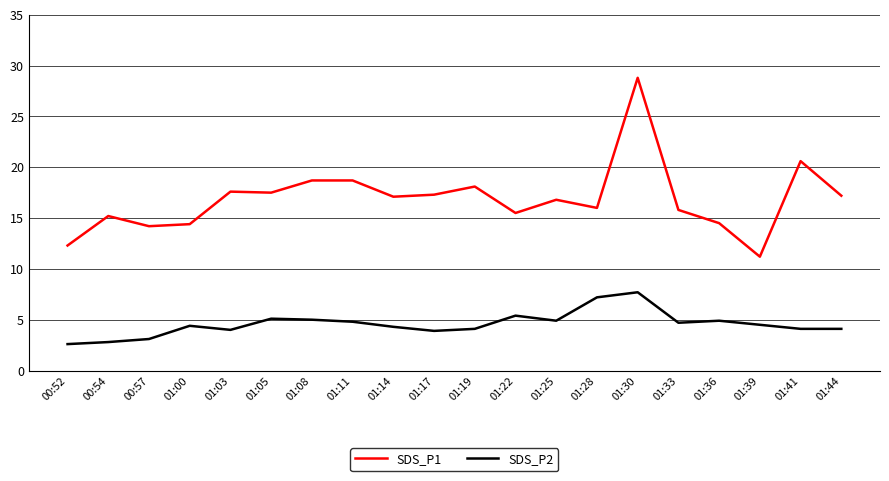

True or false: SDS_P1 and SDS_P2 cross at least once.

False